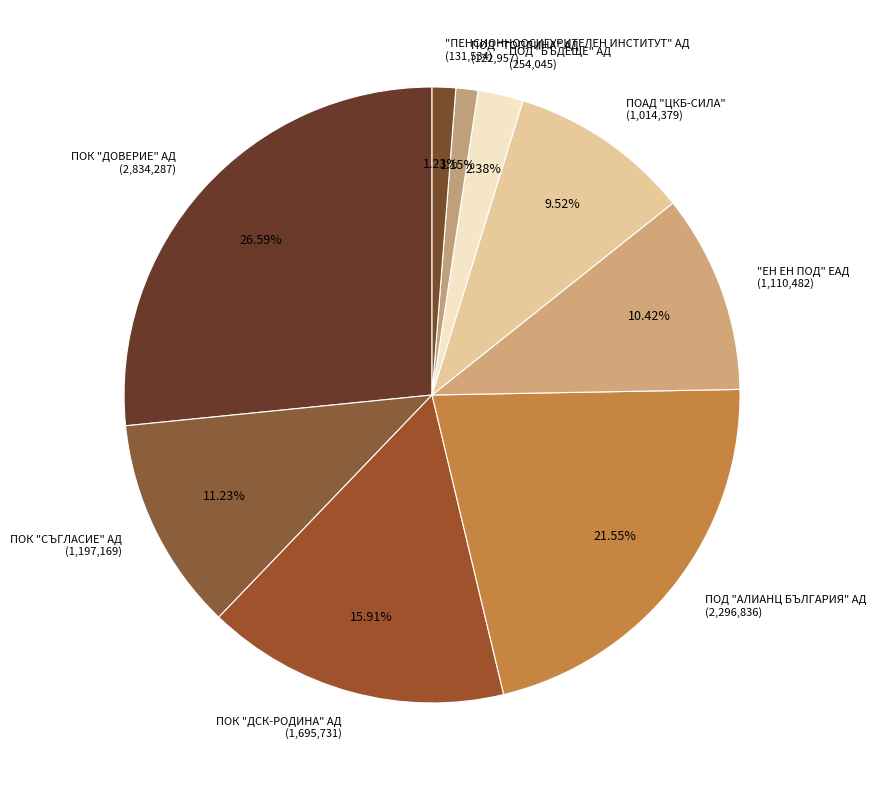

What is the total percentage of ПОК "ДОВЕРИЕ" АД and ПОД "ТОПЛИНА" АД?

27.7%